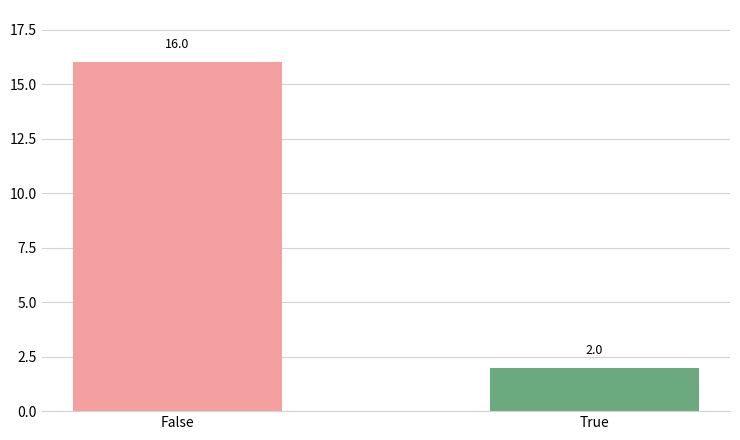

List the labels in order of value, largest first.

False, True